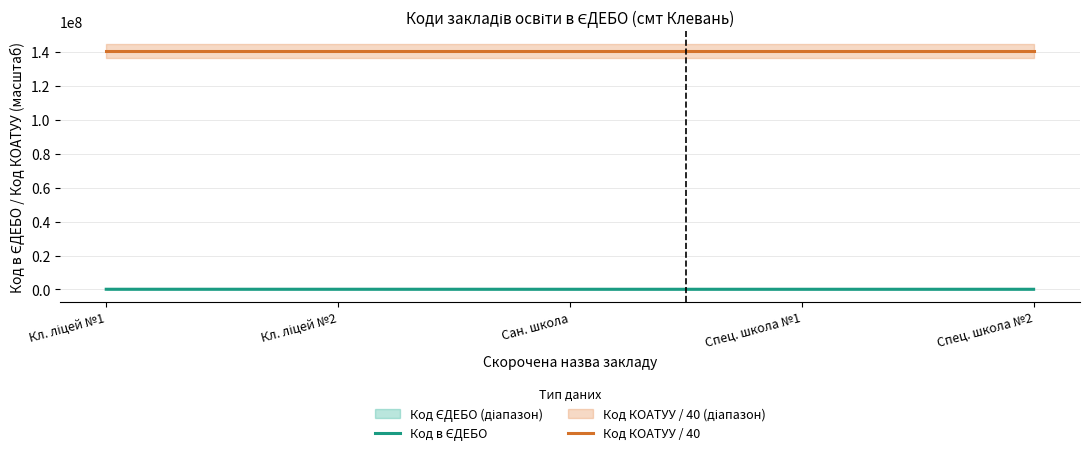

True or false: Код КОАТУУ / 40 and Код в ЄДЕБО intersect in this chart.

False